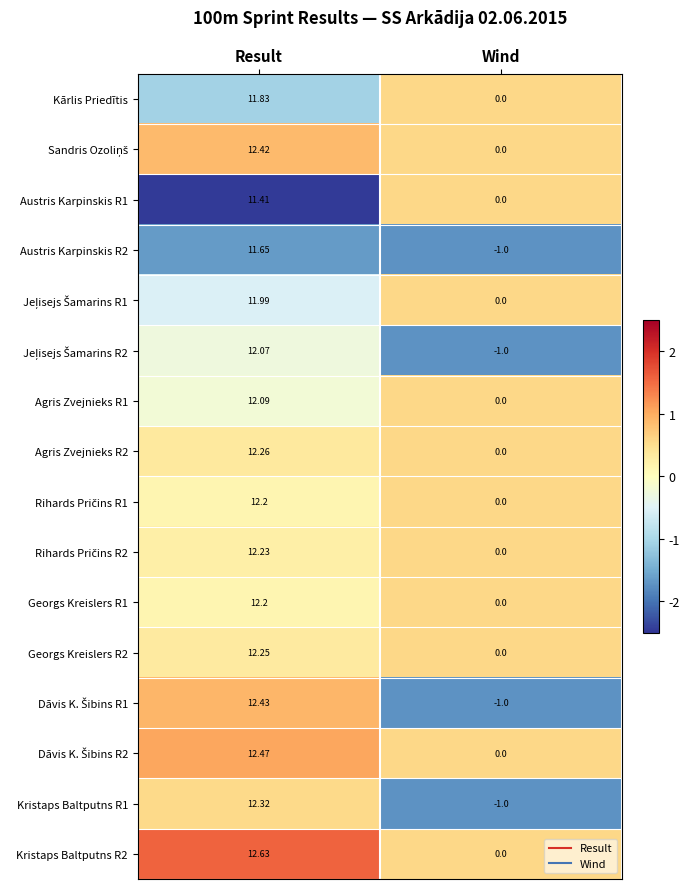

At which category is the sum across all series the highest?

Result